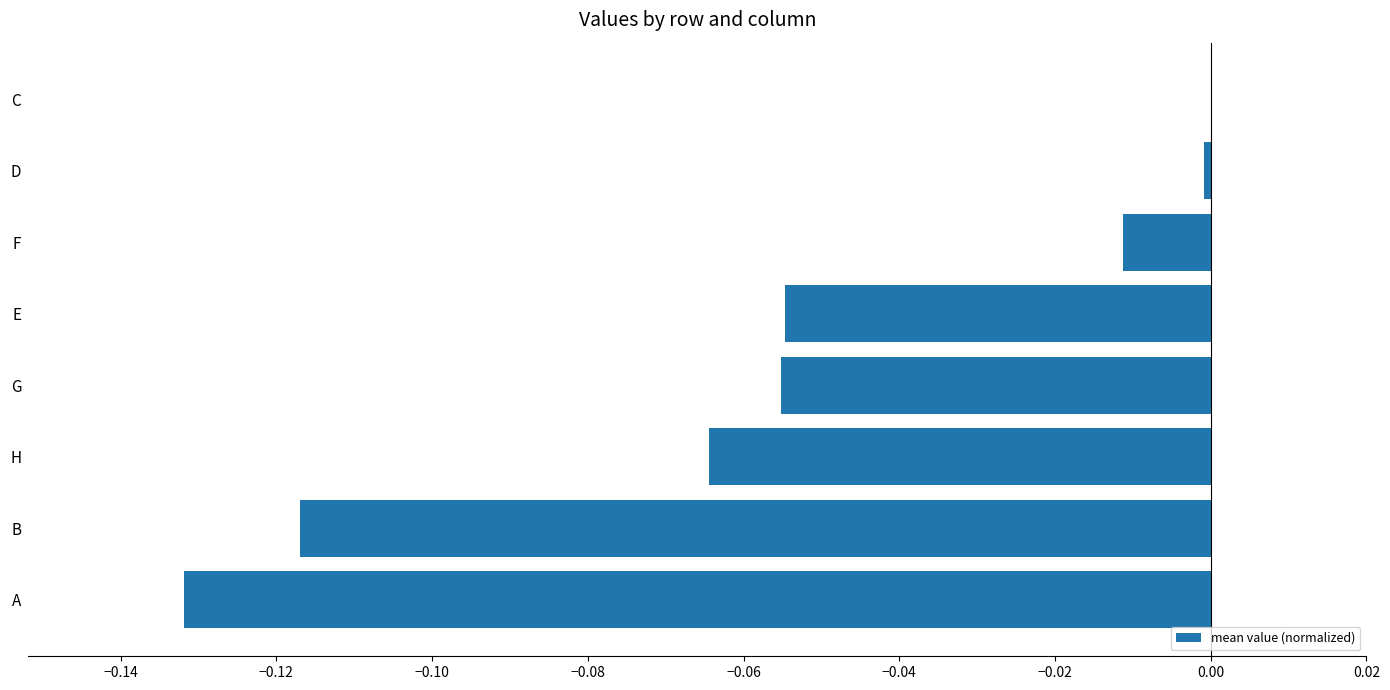

What is the change in value from H to C?

+0.1